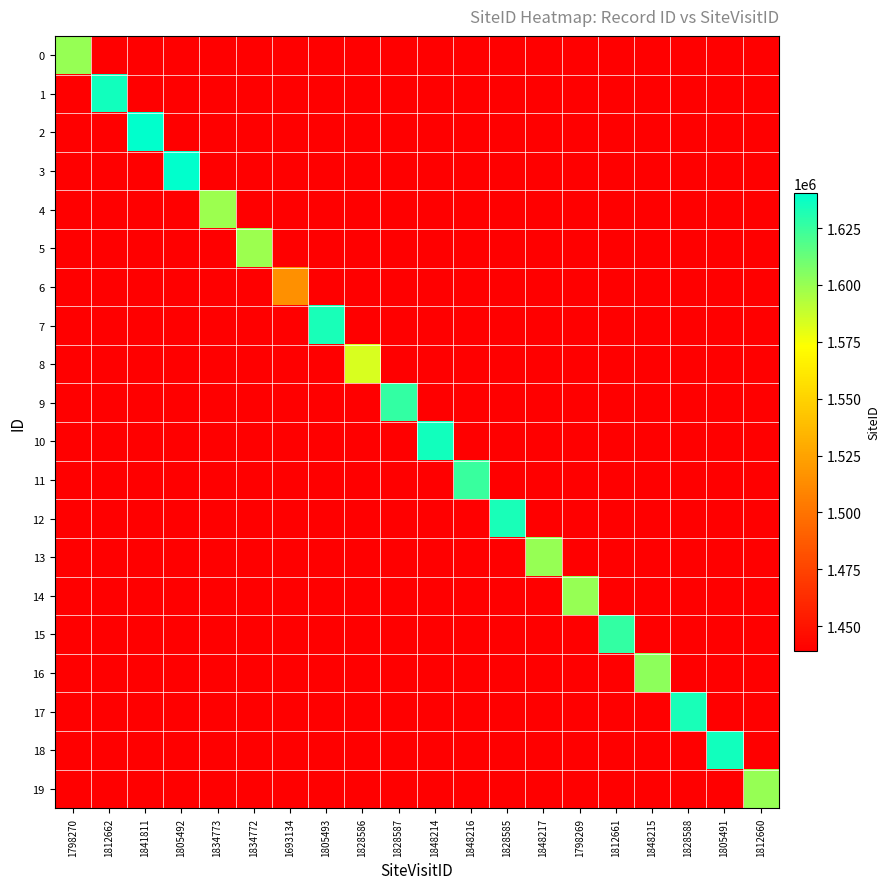

Between 1834772 and 1848217, which series saw the biggest shift?

13